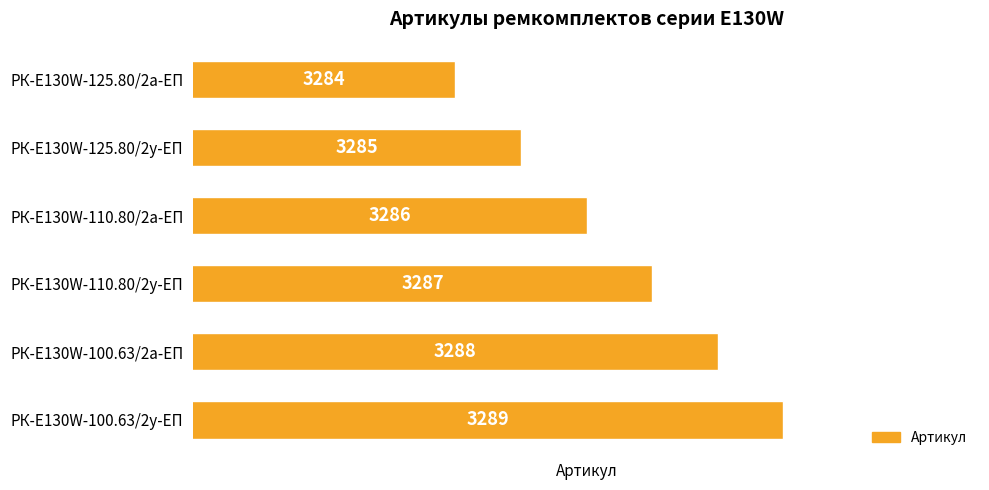

How many categories are shown in the chart?

6